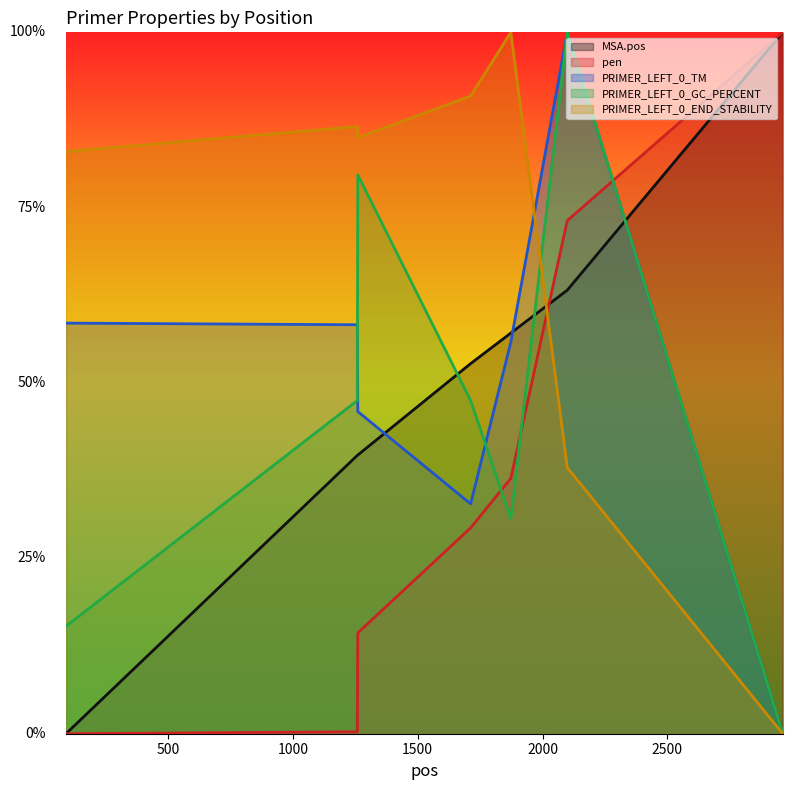

True or false: pen has more than 1 interior local peaks.

False